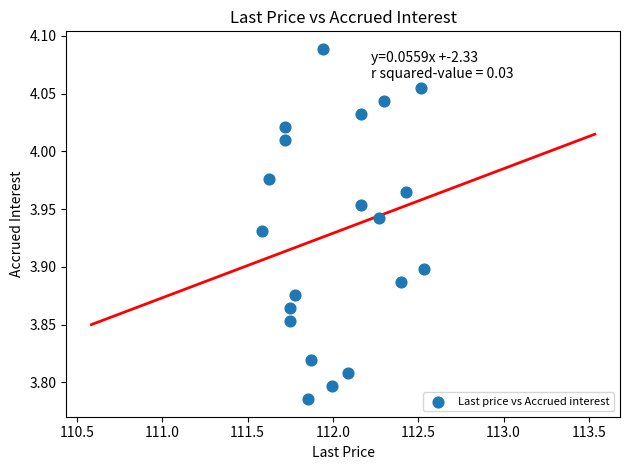

What is the range of X values (max minus min)?

0.9